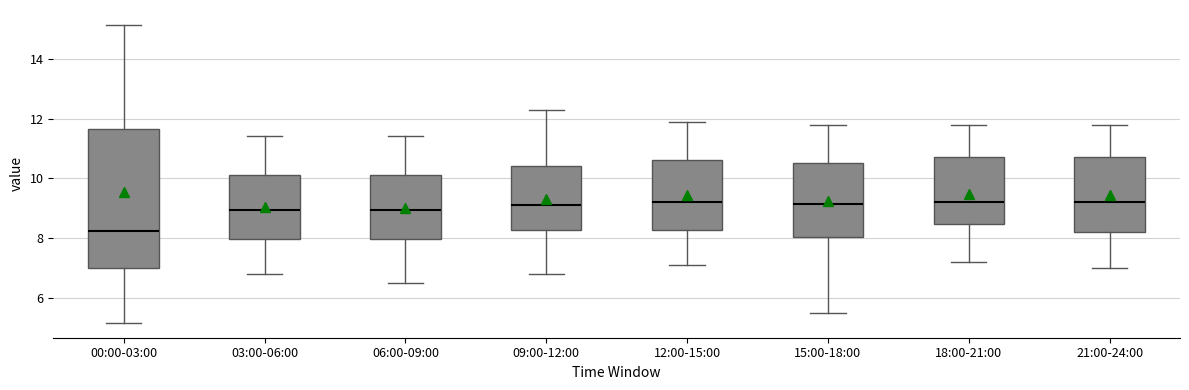

Reading left to right, read every box against the y-axis: the position of its median line, the range the box covers, and the ends of its whiskers. The values are not printed on the chart, so give them approximately, as read against the axis.

00:00-03:00: median 8.2, box 7.0 to 11.6, whiskers 5.2 to 15.2
03:00-06:00: median 9.0, box 8.0 to 10.2, whiskers 6.8 to 11.4
06:00-09:00: median 9.0, box 8.0 to 10.2, whiskers 6.6 to 11.4
09:00-12:00: median 9.2, box 8.2 to 10.4, whiskers 6.8 to 12.4
12:00-15:00: median 9.2, box 8.2 to 10.6, whiskers 7.2 to 12.0
15:00-18:00: median 9.2, box 8.0 to 10.6, whiskers 5.6 to 11.8
18:00-21:00: median 9.2, box 8.4 to 10.8, whiskers 7.2 to 11.8
21:00-24:00: median 9.2, box 8.2 to 10.8, whiskers 7.0 to 11.8